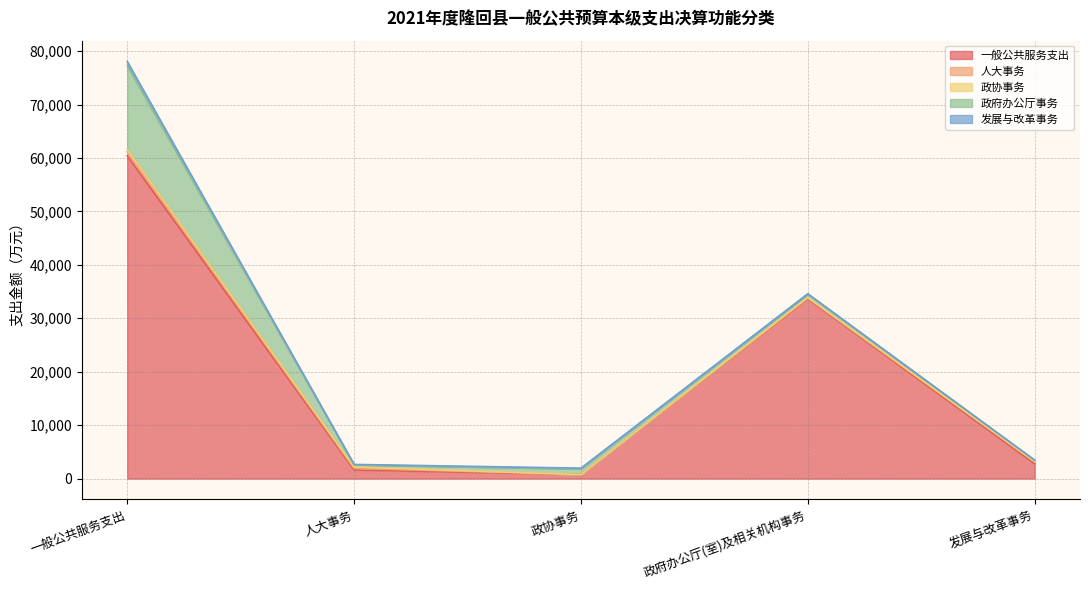

The value of 政协事务 at 一般公共服务支出 is 568. True or false?

False